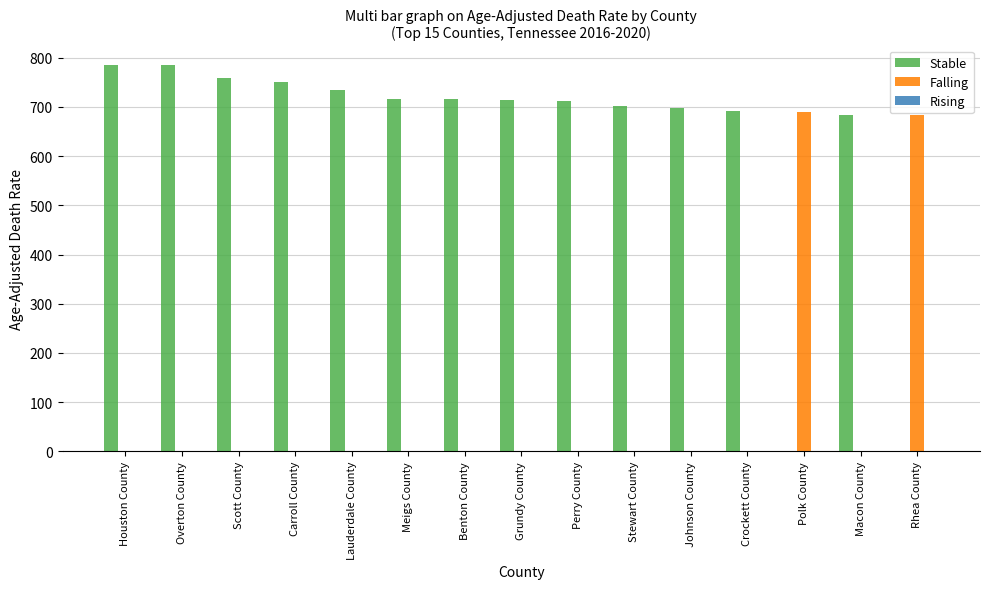

Which series has the largest range (max minus min)?

Stable